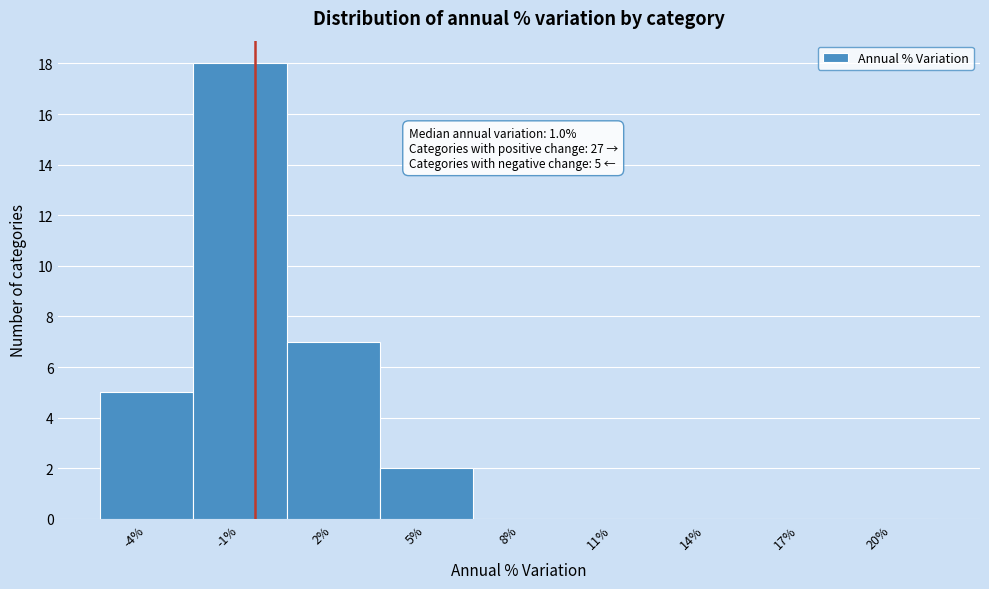

Reading left to right, extract all data points from this chart.

-4%=5	-1%=18	2%=7	5%=2	8%=0	11%=0	14%=0	17%=0	20%=0